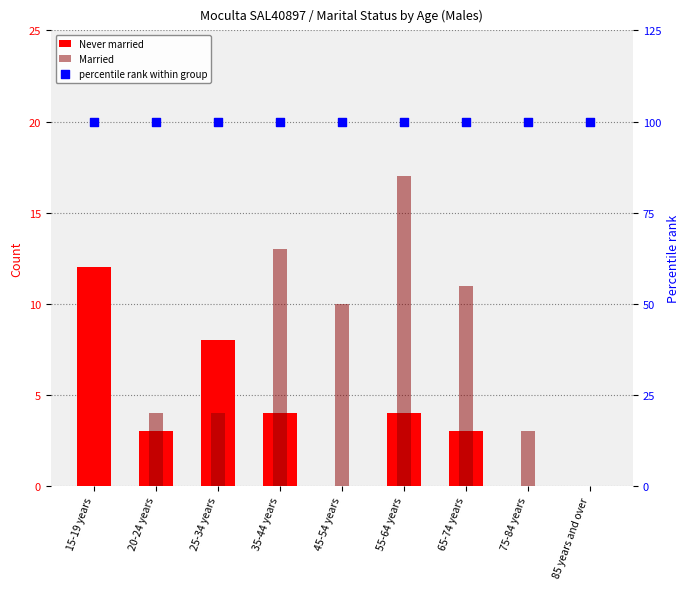

Is the value of Never married at 85 years and over greater than the value of Married at 65-74 years?

No